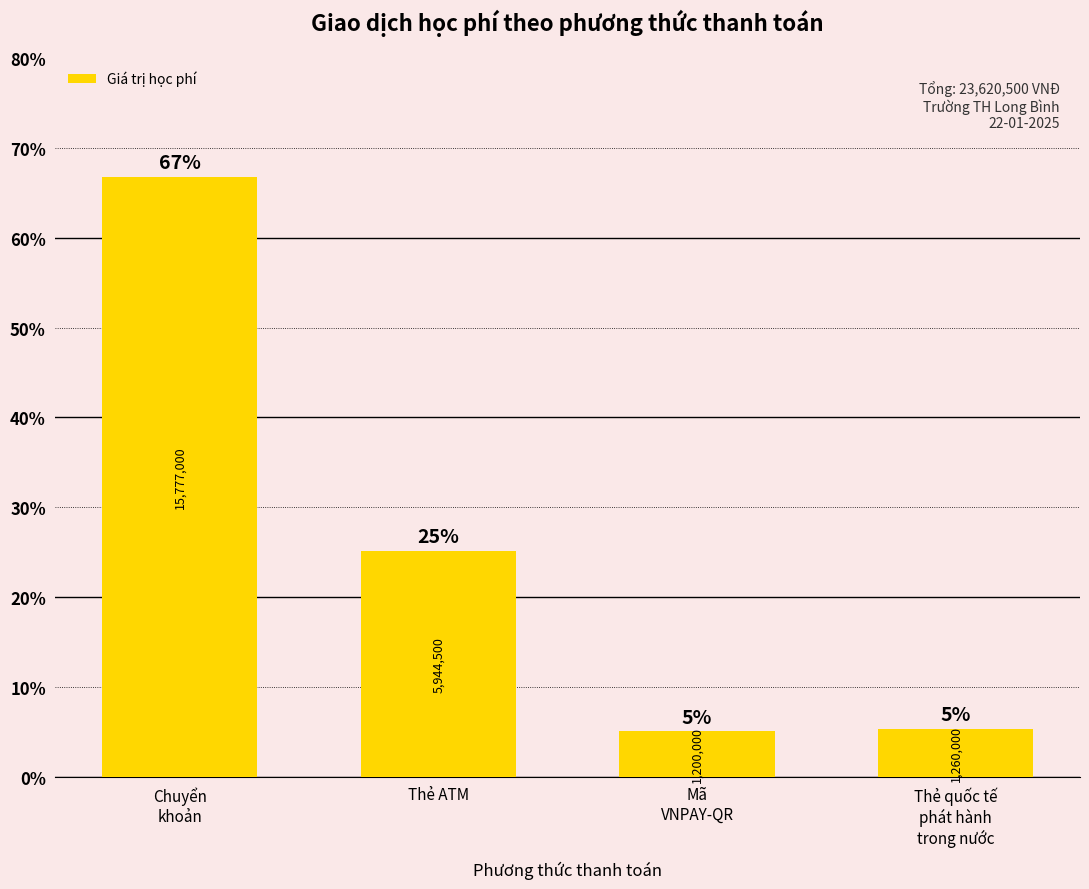

Reading right to left, list all the values displayed in this chart.

Thẻ quốc tế
phát hành
trong nước=5.3	Mã
VNPAY-QR=5.1	Thẻ ATM=25.2	Chuyển
khoản=66.8